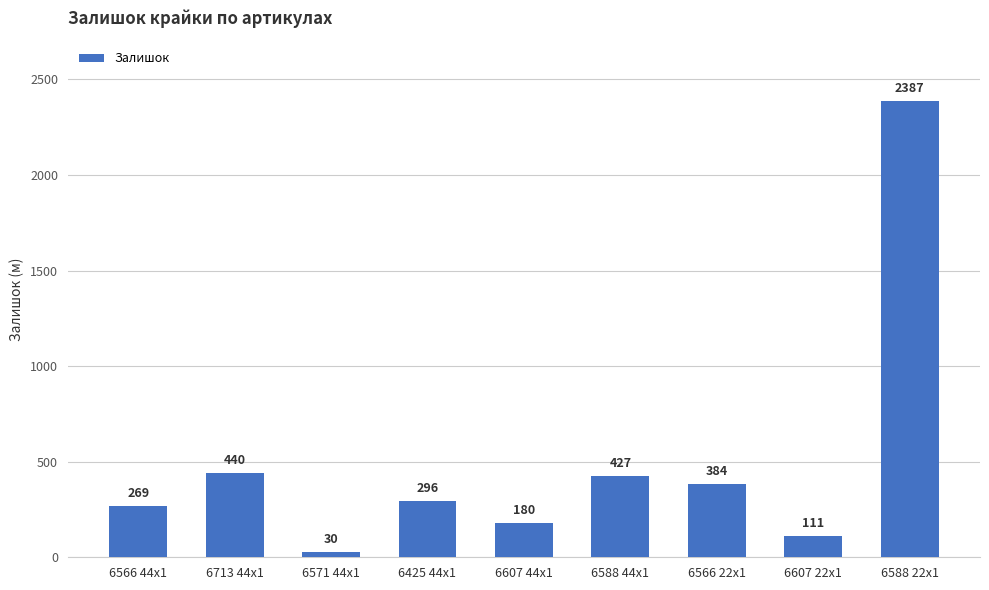

Is it true that the value at 6713 44x1 is 440?

True